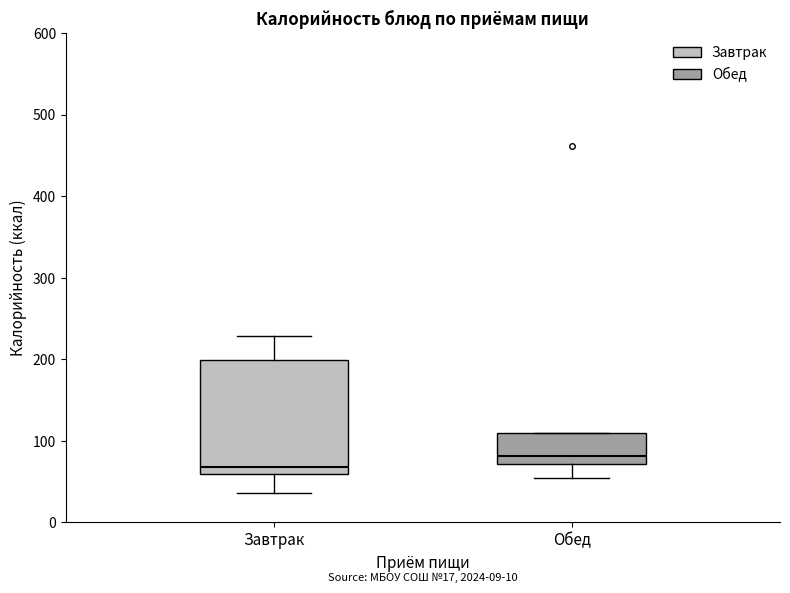

Comparing the boxes themselves (not the whiskers), which one is the tallest?

Завтрак